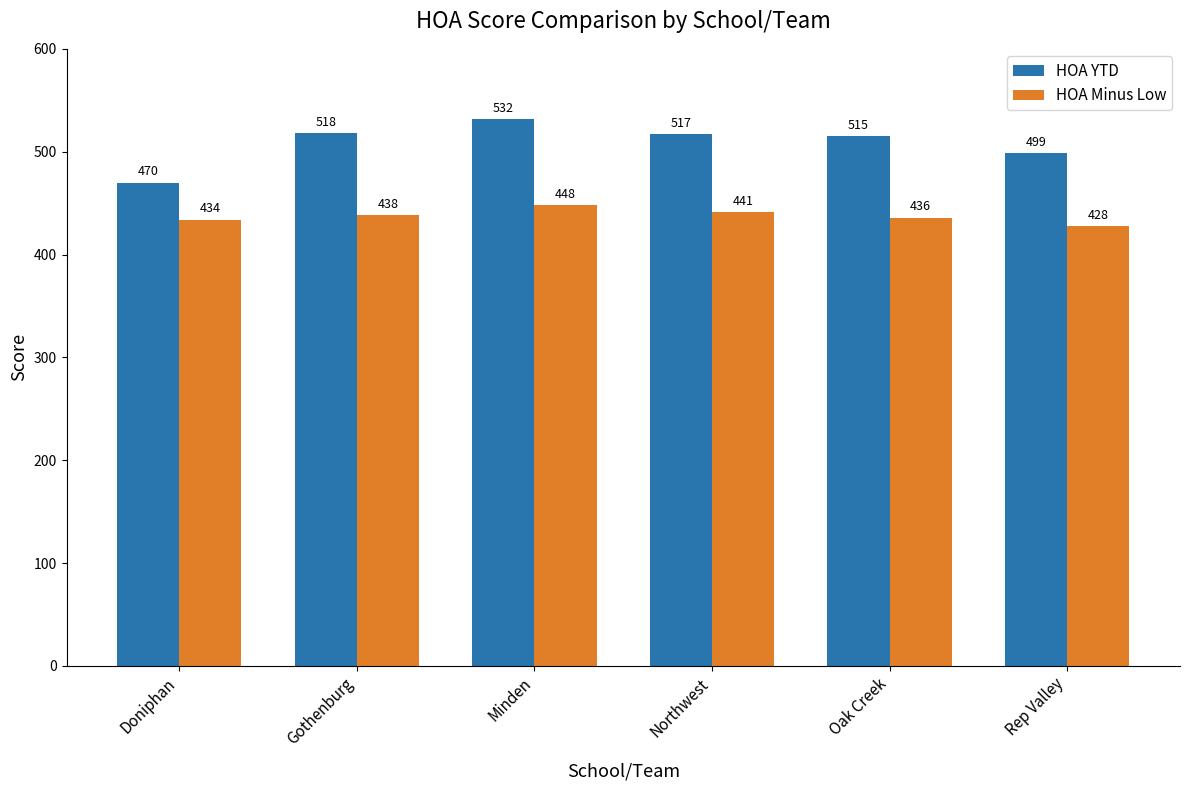

What is the difference between the second highest and minimum values in the HOA Minus Low series?

13